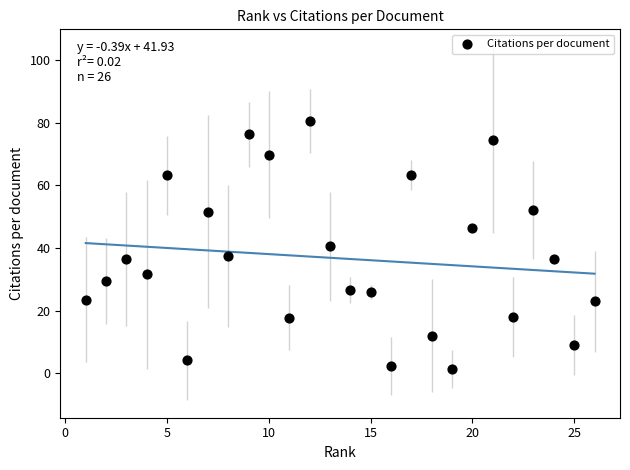

What is the range of X values (max minus min)?

25.0